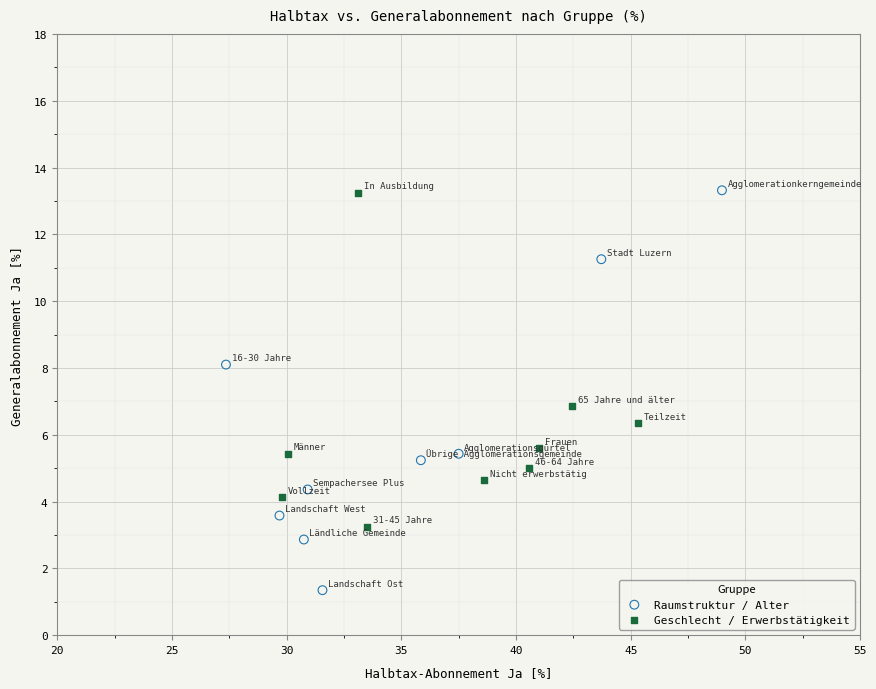

Which series contains the lowest Y value?

Raumstruktur / Alter